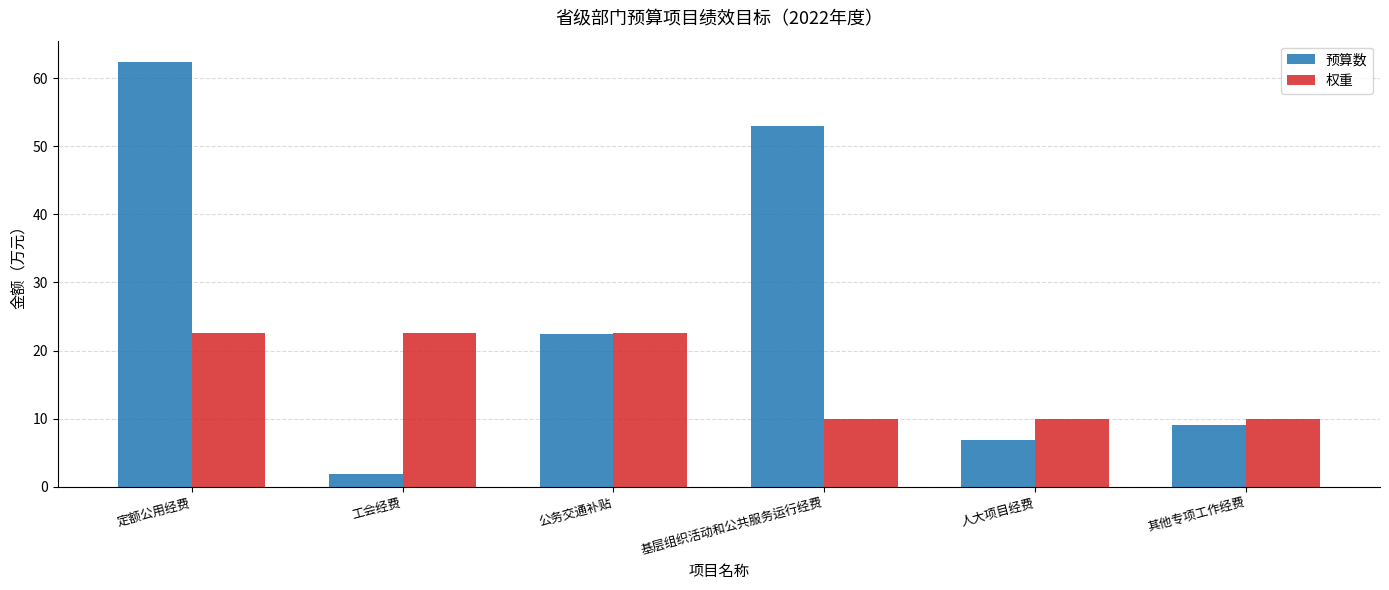

Reading left to right, transcribe all the data shown in this chart.

预算数: 定额公用经费=62.4	工会经费=1.9	公务交通补贴=22.5	基层组织活动和公共服务运行经费=53.0	人大项目经费=6.8	其他专项工作经费=9.0
权重: 定额公用经费=22.5	工会经费=22.5	公务交通补贴=22.5	基层组织活动和公共服务运行经费=10.0	人大项目经费=10.0	其他专项工作经费=10.0